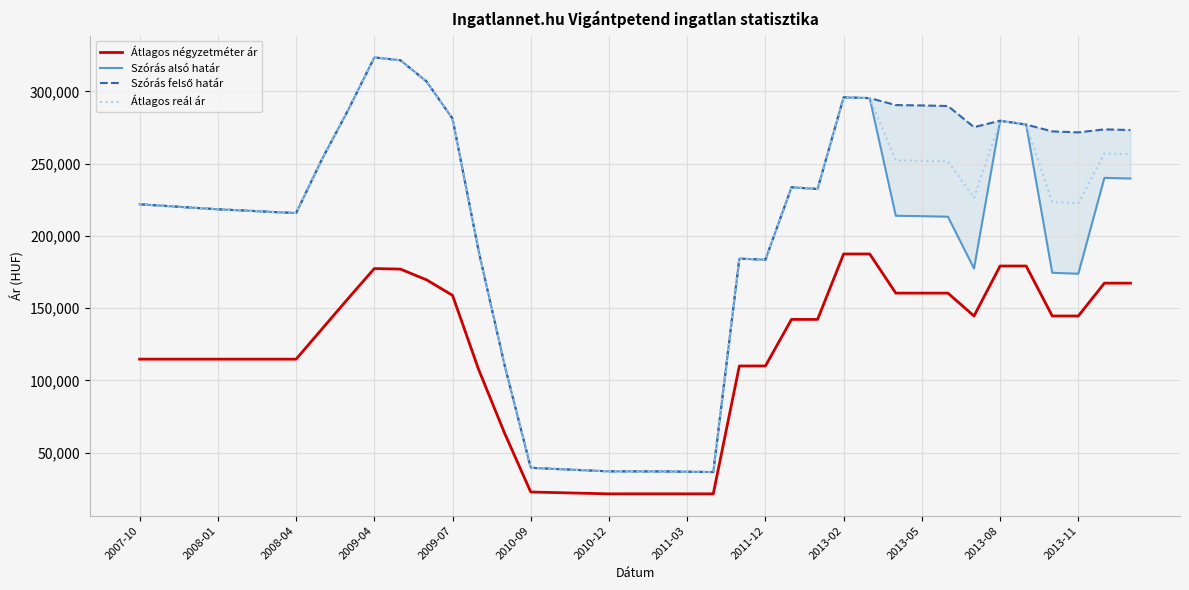

Is it true that Átlagos négyzetméter ár equals 29717 at 2011-12?

False